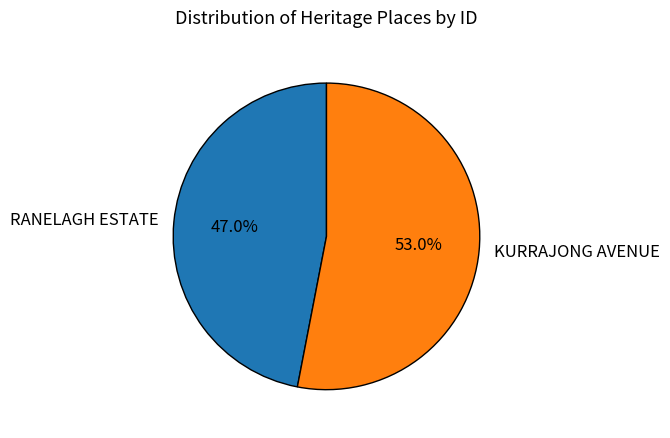

To the nearest percent, what is the difference between the largest and smallest slice percentages?

6%